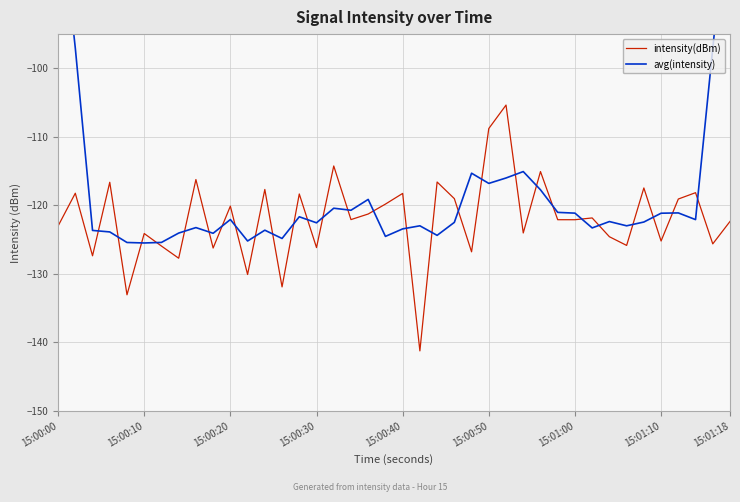

What is the minimum value for intensity(dBm)?

-141.2